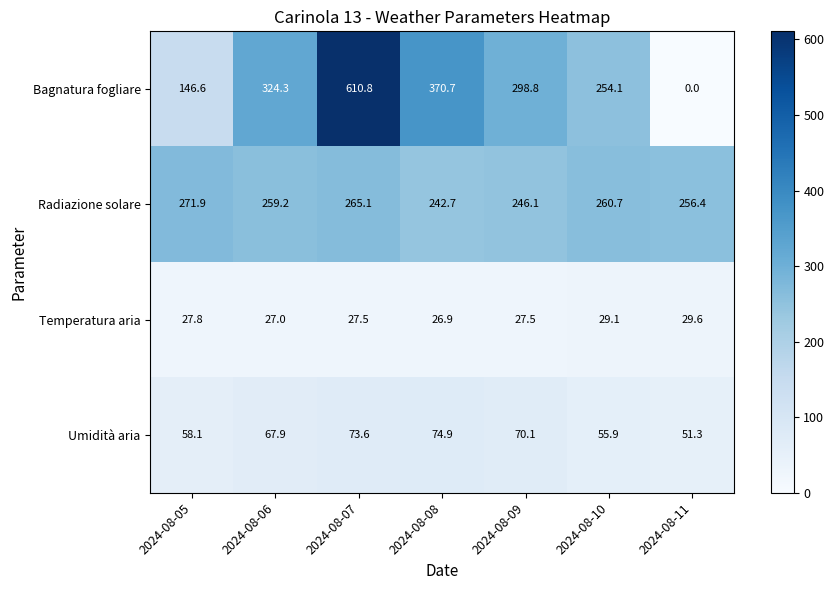

At which category is the sum across all series the highest?

2024-08-07